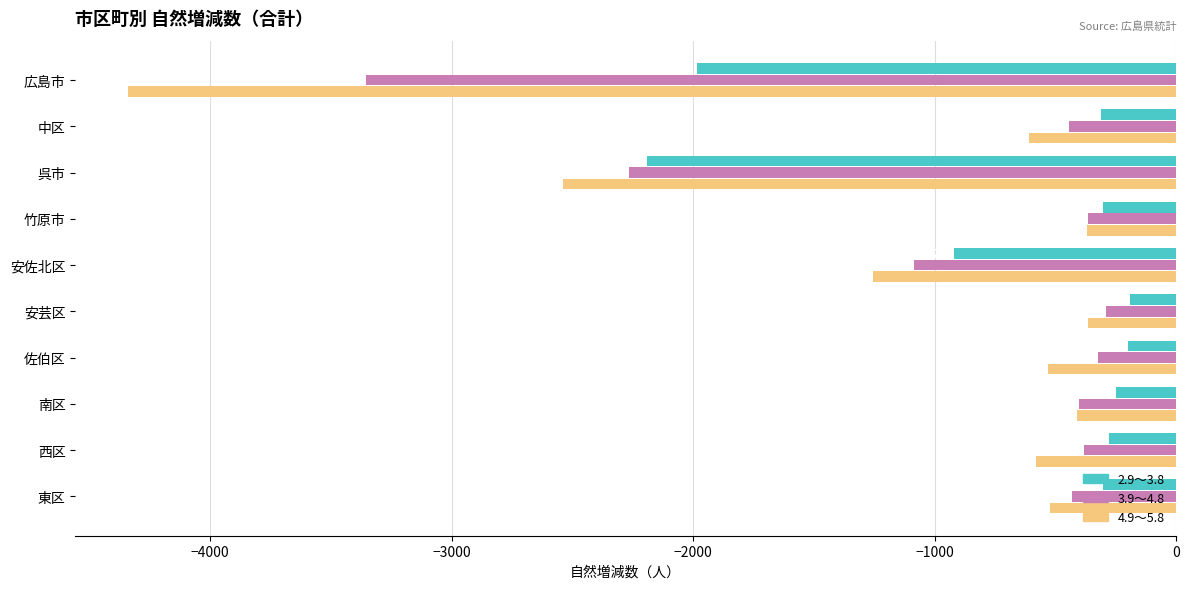

The value of 4.9～5.8 at 安佐北区 is -1256. True or false?

True